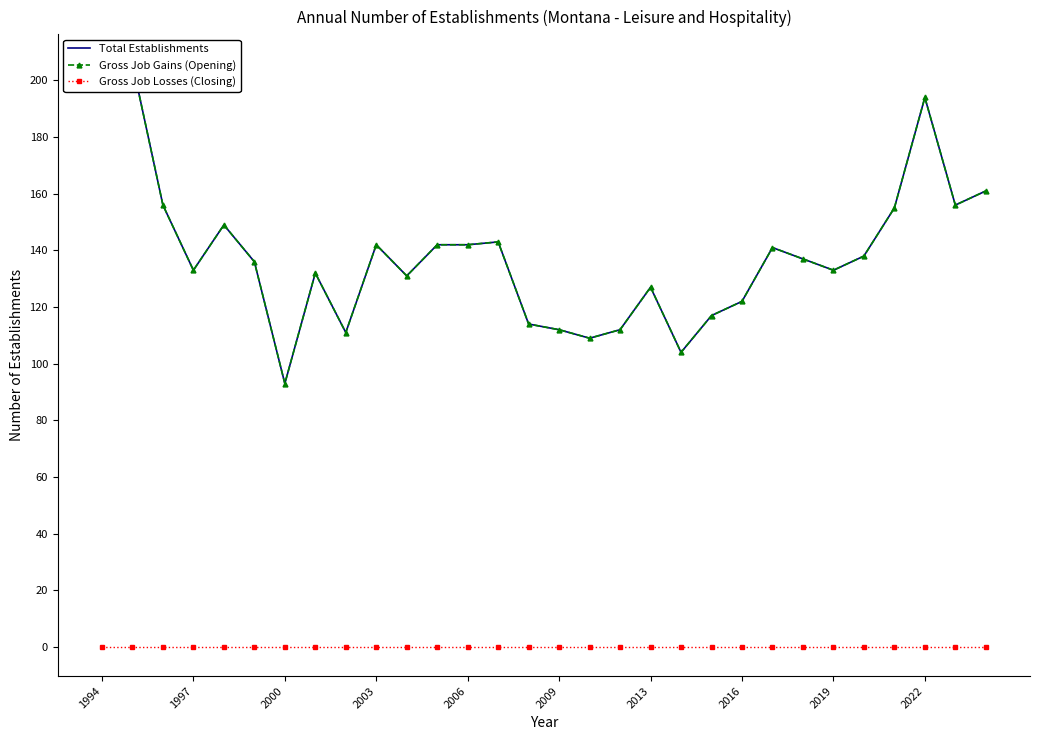

True or false: Gross Job Gains (Opening) and Gross Job Losses (Closing) intersect in this chart.

False